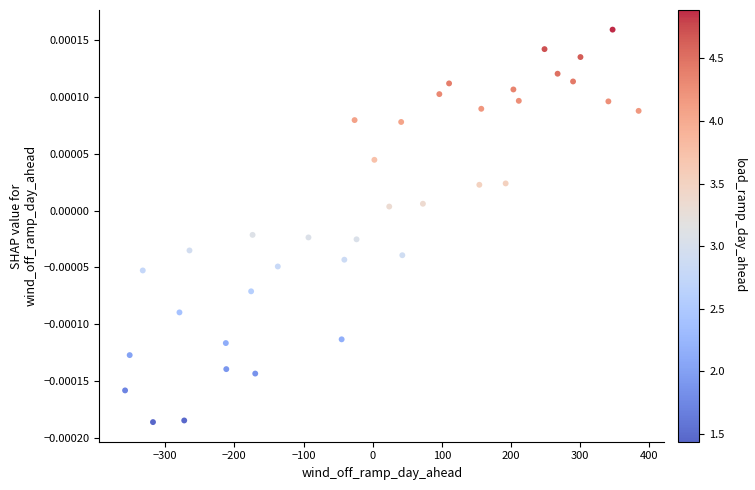

What is the range of X values (max minus min)?

742.4